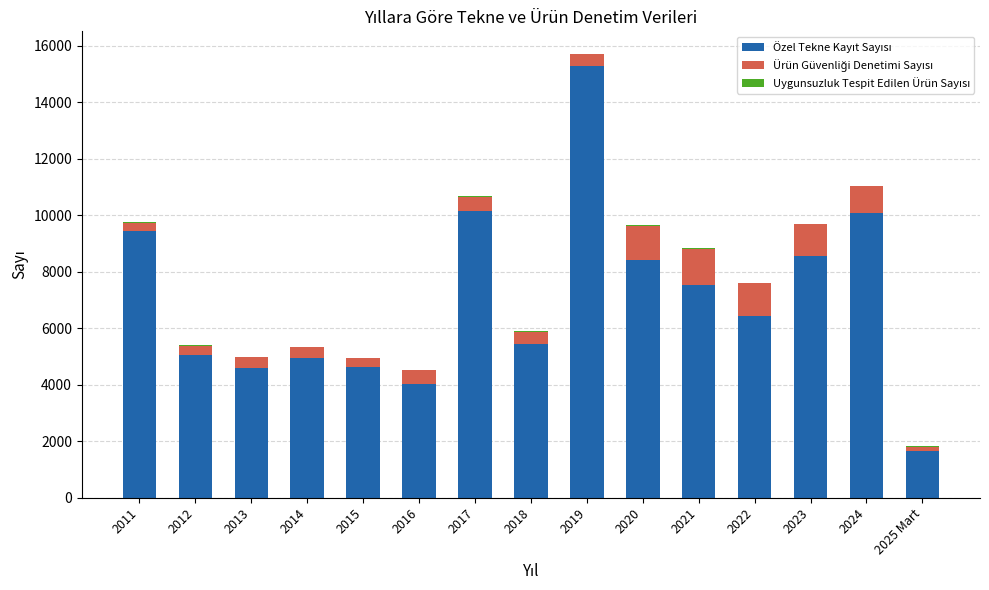

At which category is the sum across all series the highest?

2019